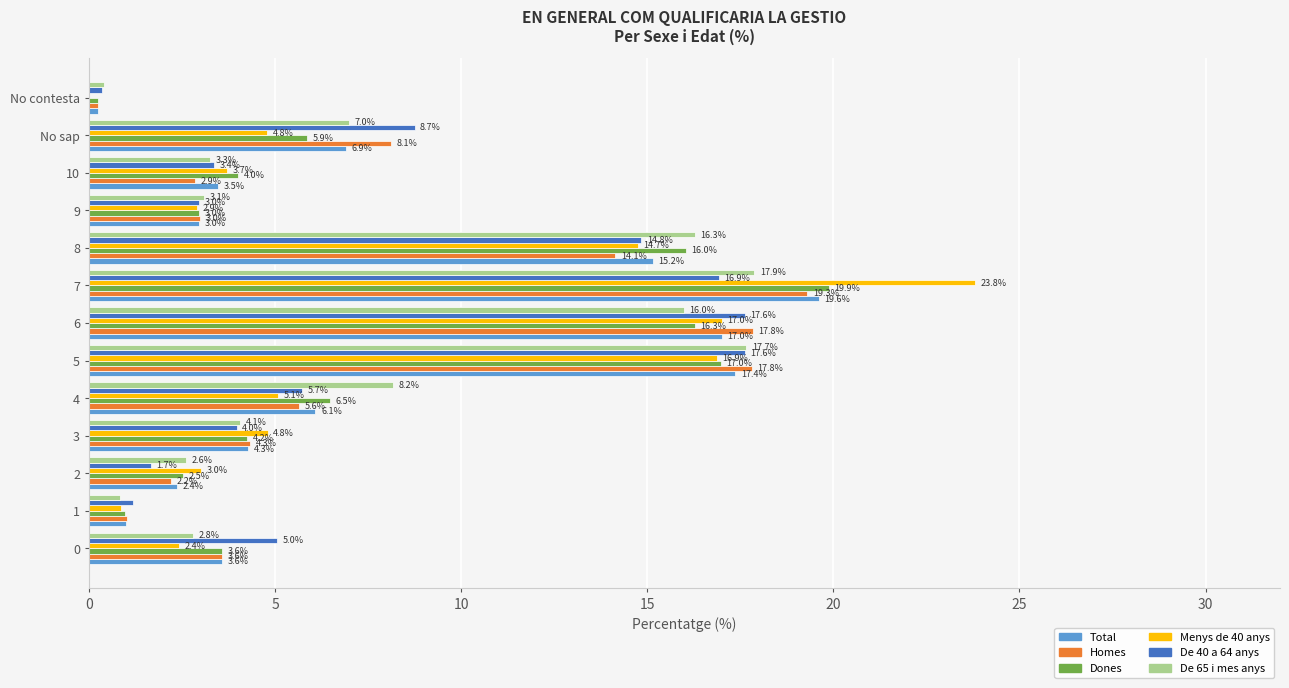

What is the maximum value for De 65 i mes anys?

17.9